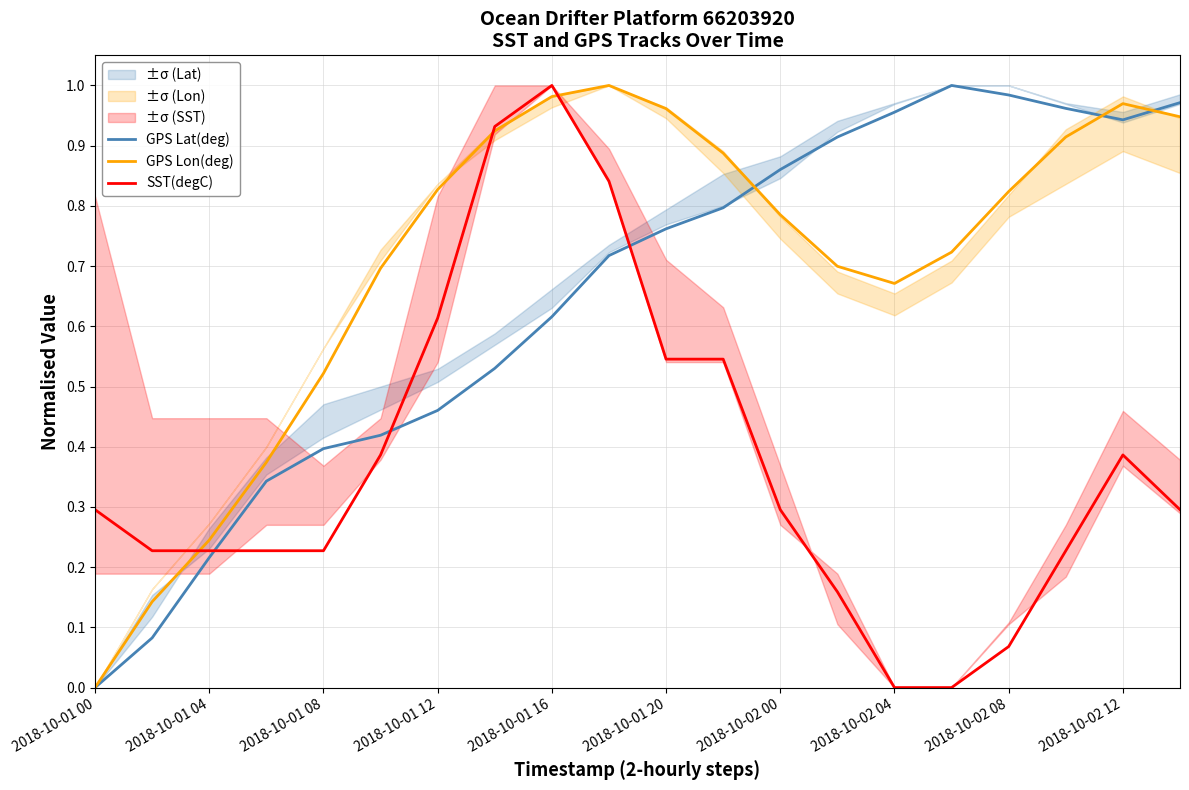

True or false: GPS Lat(deg) has a value of 0.0 at 2018-10-01 00.

True